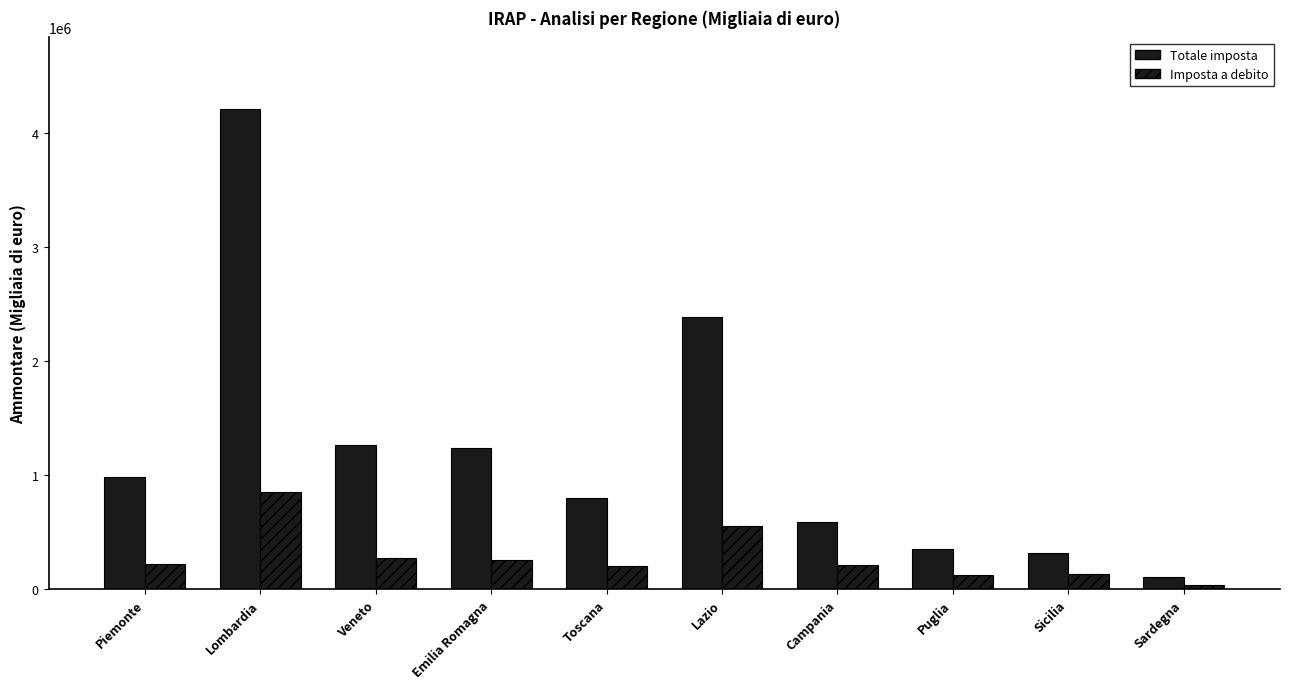

At which label does Totale imposta reach its peak?

Lombardia